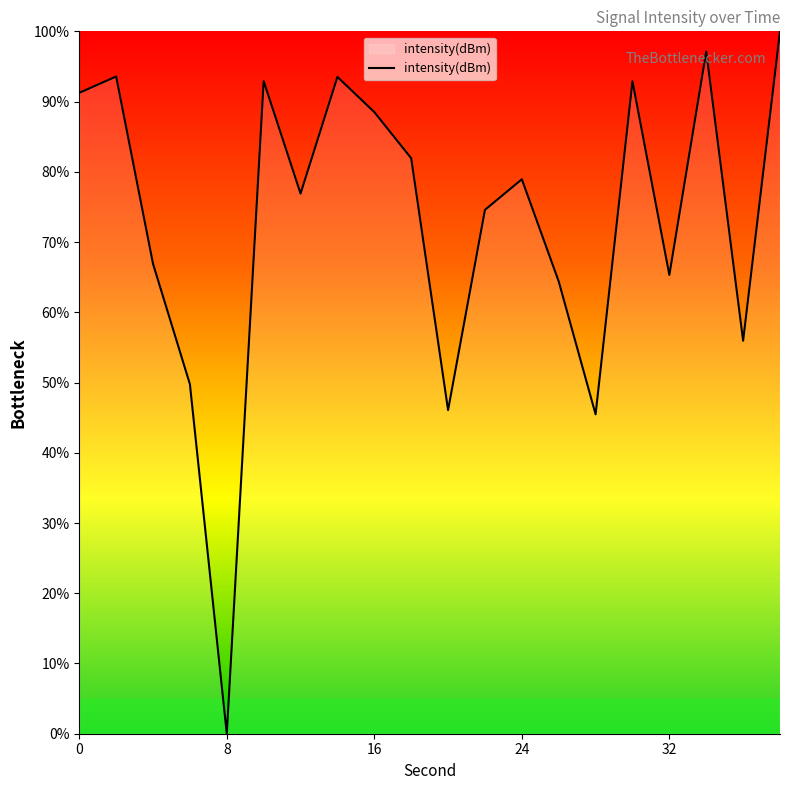

What is the maximum value shown in the chart?

100.0